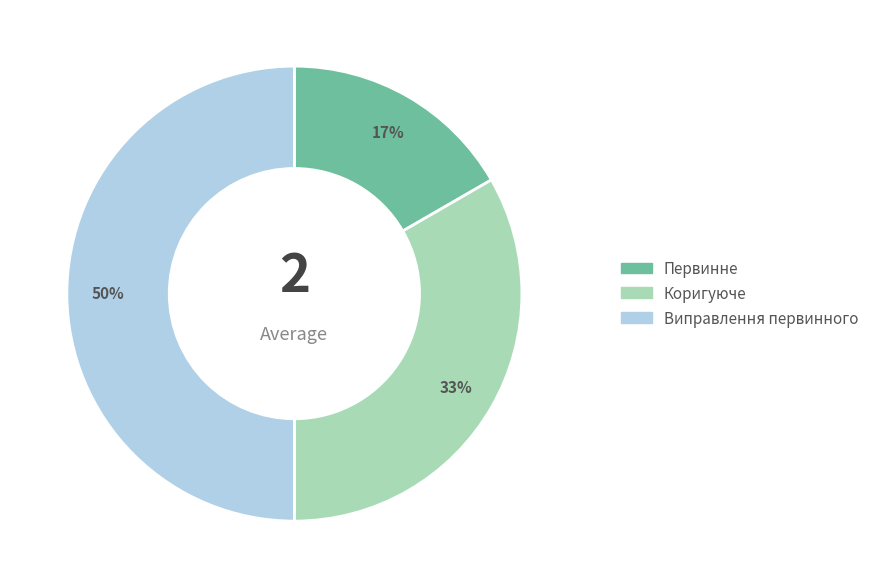

Which has a higher value, Первинне or Коригуюче?

Коригуюче